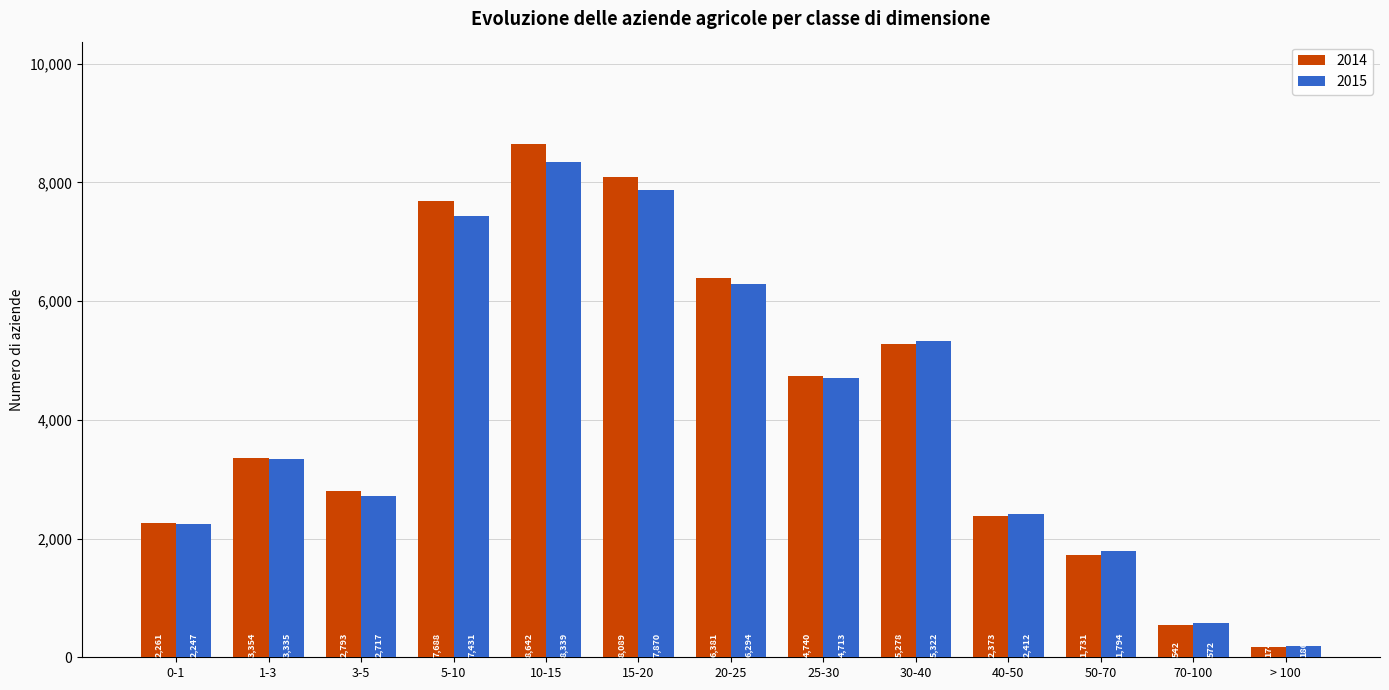

Which series changed the most between 0-1 and 70-100?

2014